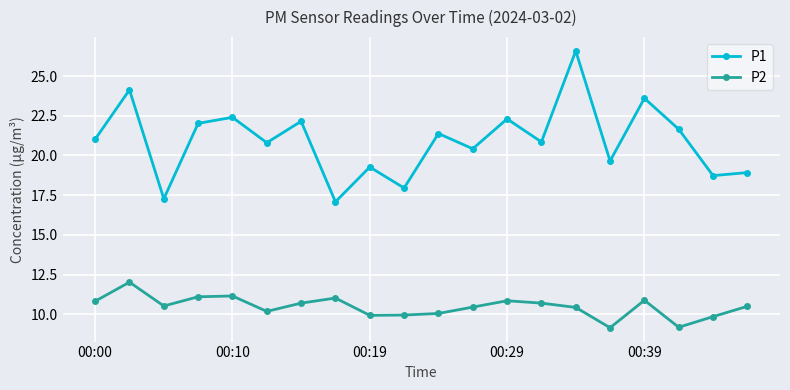

In P1, how many points are lower than both neighbors (excluding endpoints)?

8